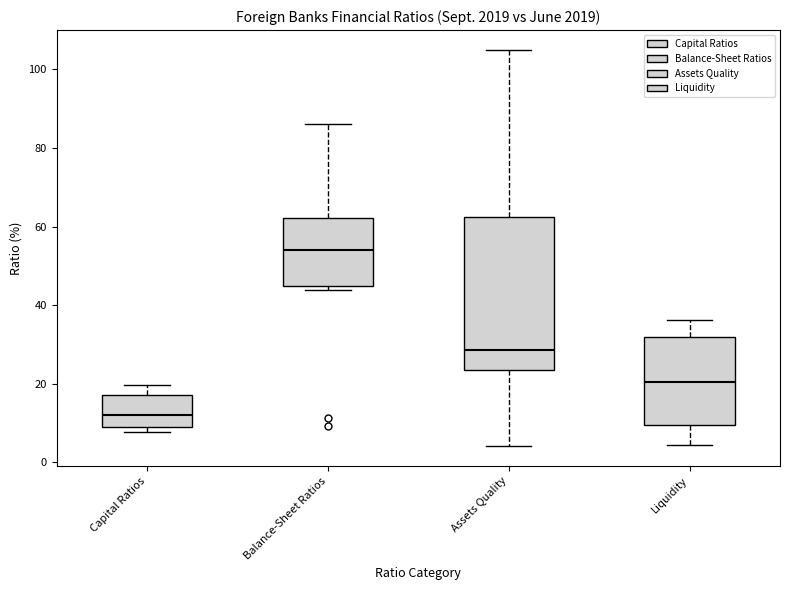

Which box's median line is the highest?

Balance-Sheet Ratios